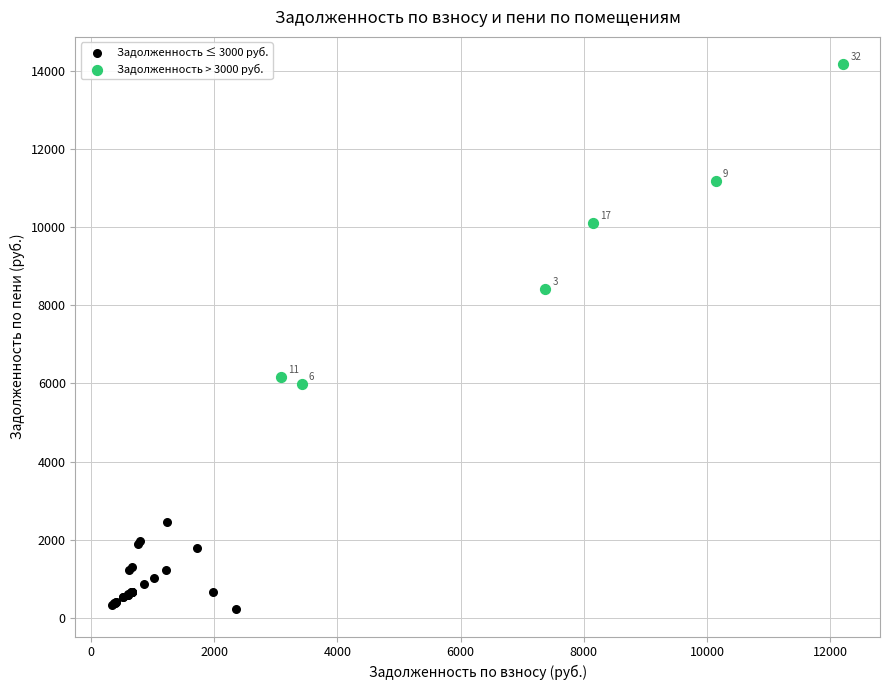

Which series reaches the maximum Y coordinate?

Задолженность > 3000 руб.